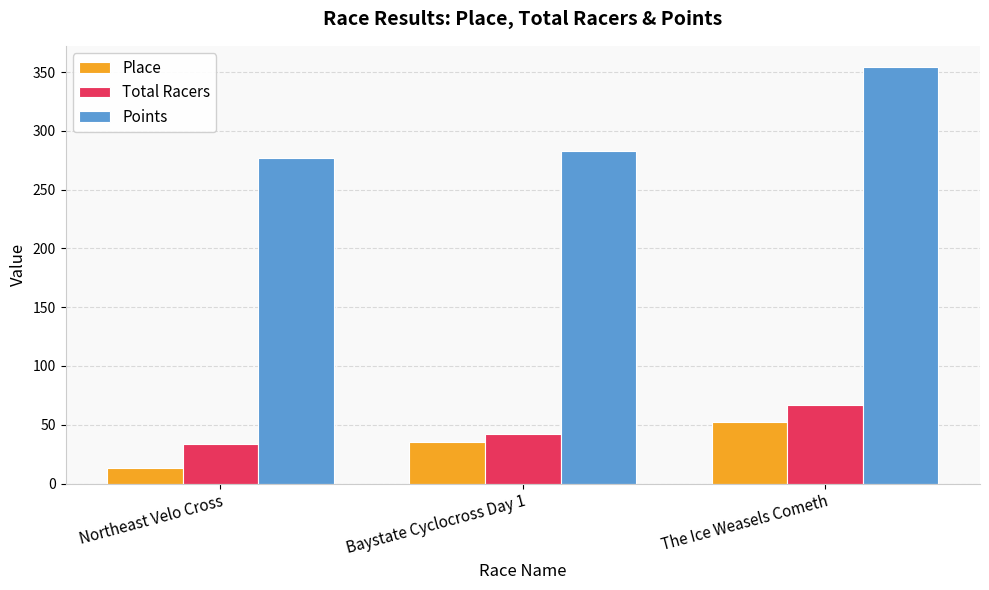

What is the greatest value displayed?

354.6